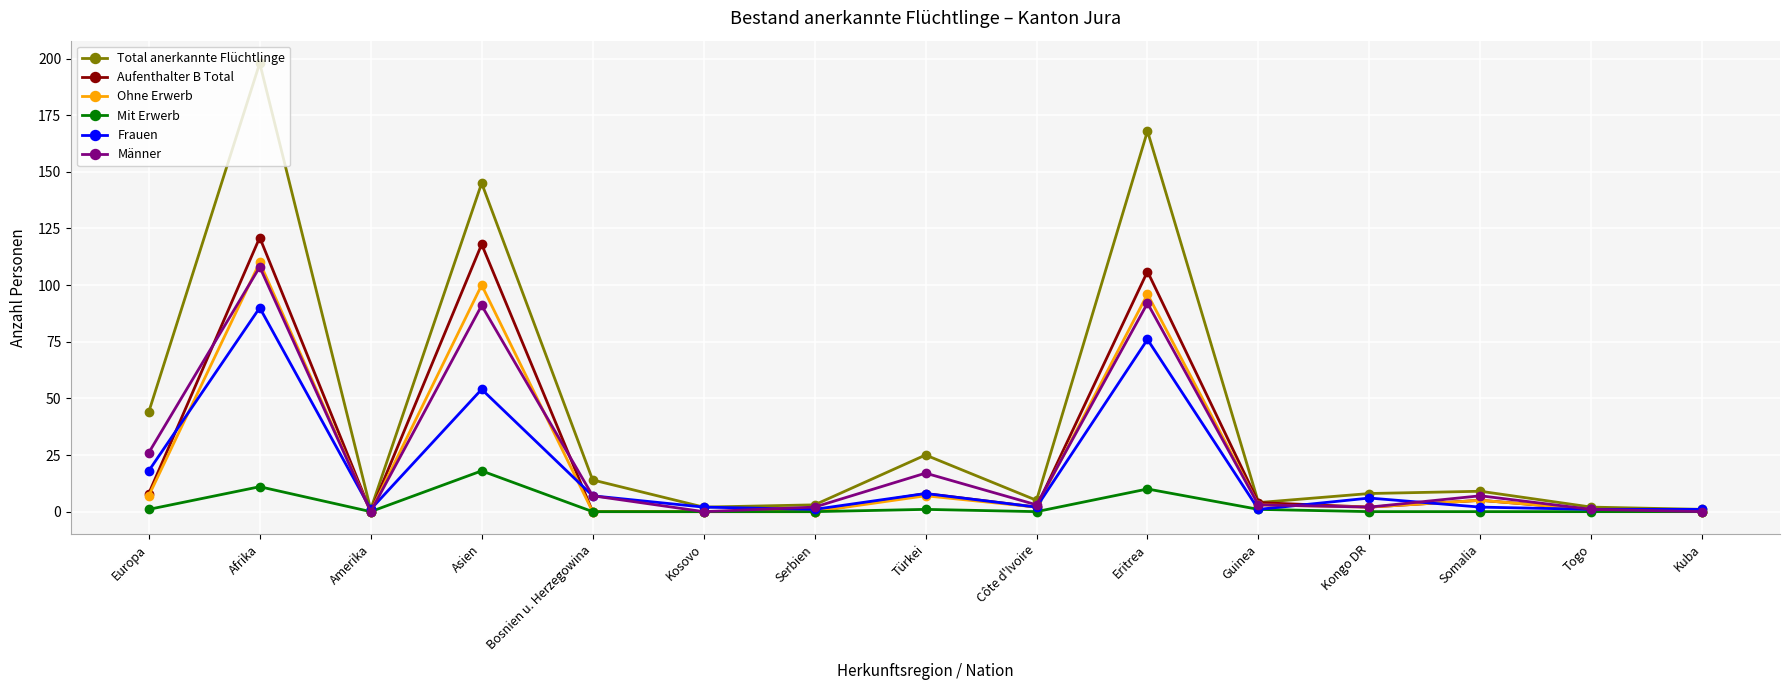

Which series has the largest range (max minus min)?

Total anerkannte Flüchtlinge